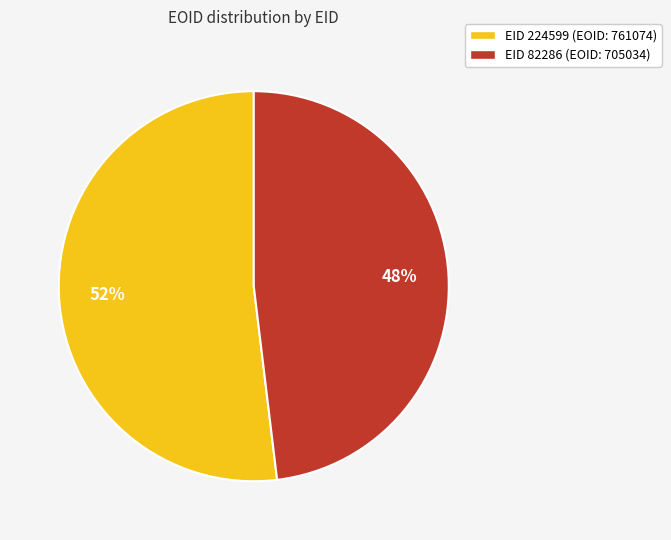

To the nearest percent, what is the combined percentage of EID 82286 (EOID: 705034) and EID 224599 (EOID: 761074)?

100%